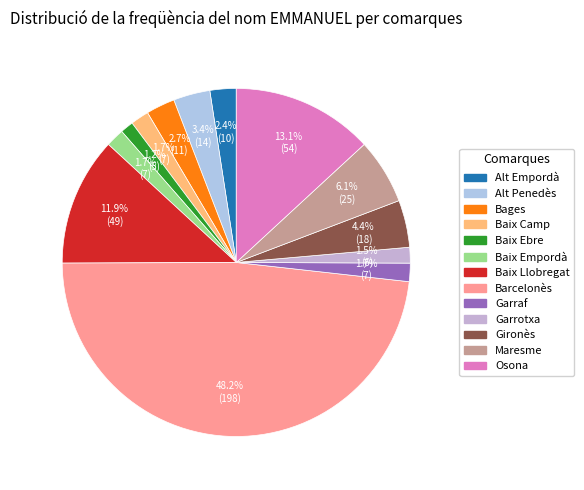

Which category has the biggest portion of the pie?

Barcelonès